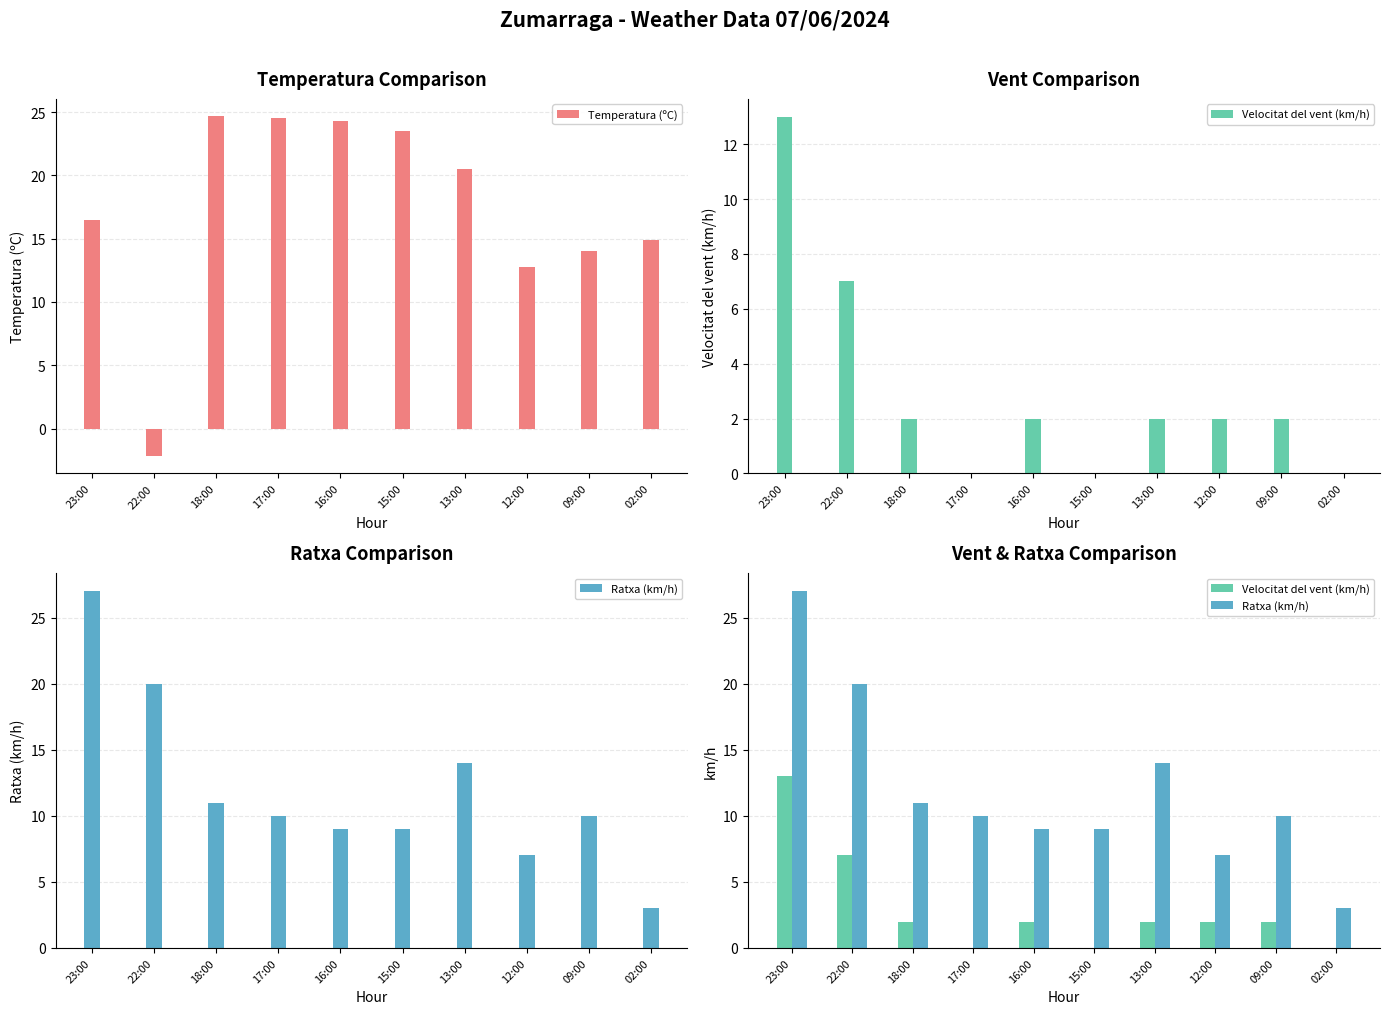

Reading left to right, extract all data points from this chart.

Temperatura (ºC): 16.5	-2.2	24.7	24.5	24.3	23.5	20.5	12.8	14.0	14.9
Velocitat del vent (km/h): 13.0	7.0	2.0	0.0	2.0	0.0	2.0	2.0	2.0	0.0
Ratxa (km/h): 27.0	20.0	11.0	10.0	9.0	9.0	14.0	7.0	10.0	3.0